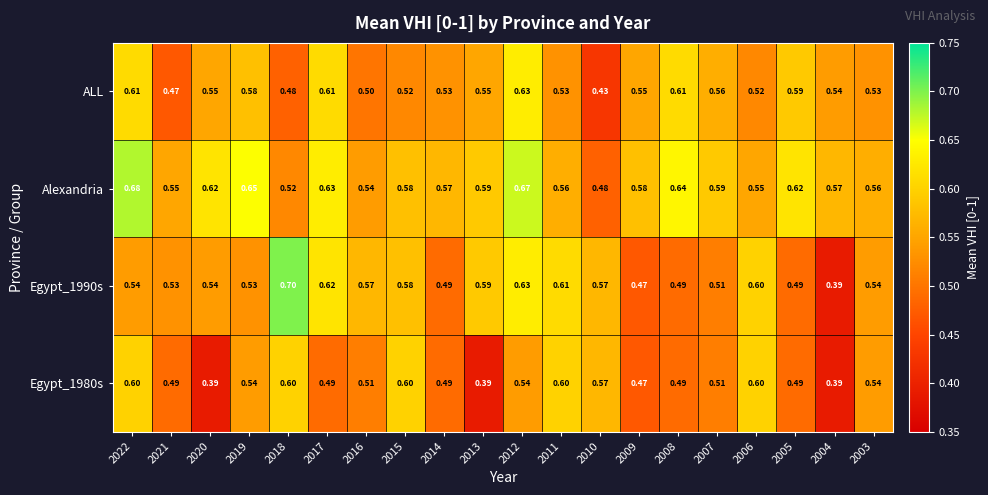

Is the value of Alexandria at 2021 greater than the value of Egypt_1980s at 2009?

Yes